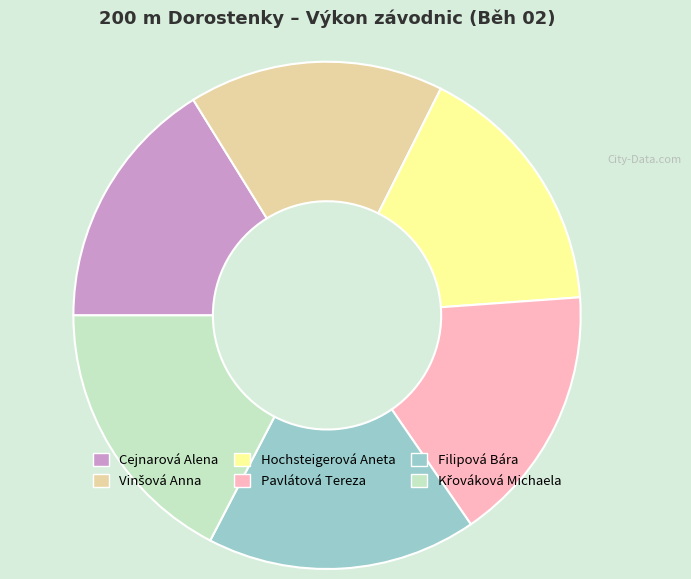

Is it true that Cejnarová Alena is 6% of the pie?

False